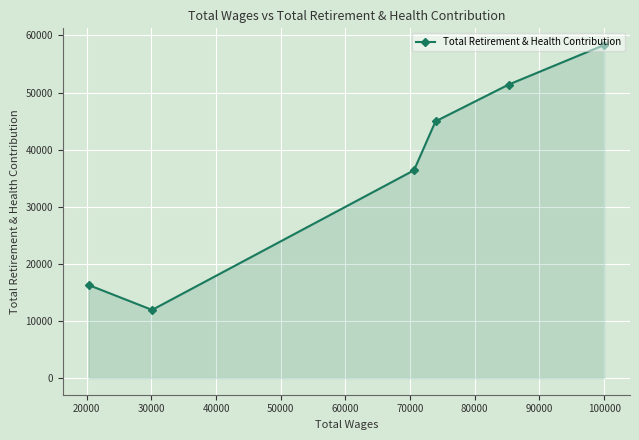

What is the greatest value displayed?

58325